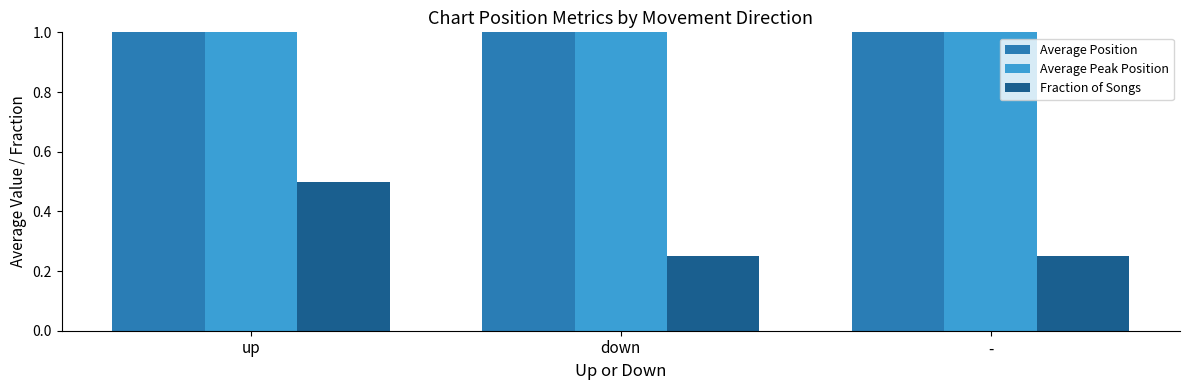

What is the value of the Average Position bar at the 1st from the left?

17.8